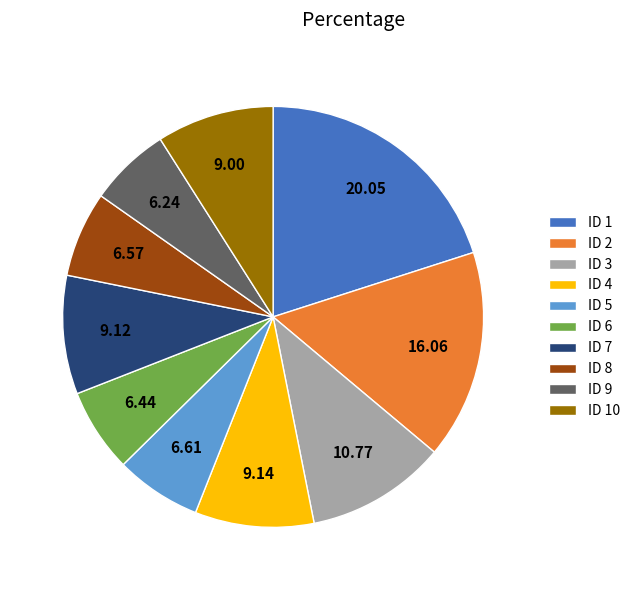

Is the sum of ID 9 and ID 7 greater than half?

No